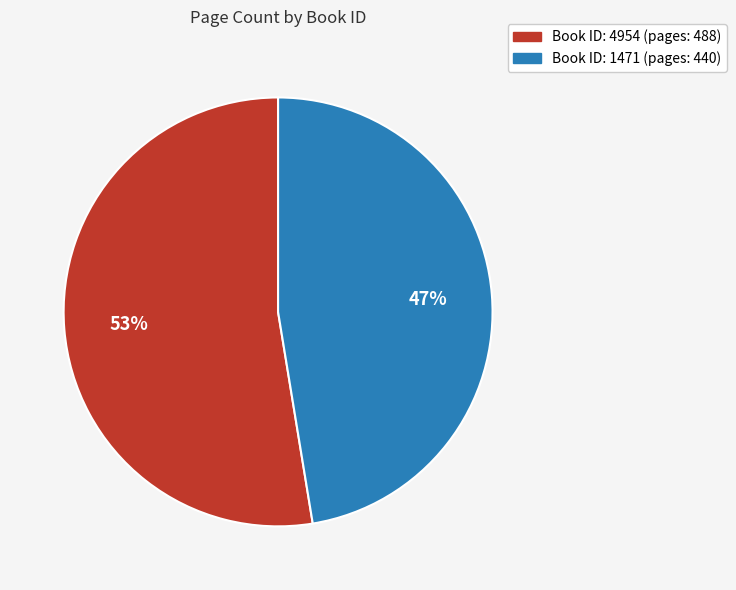

Is there any slice that represents more than half of the pie?

Yes